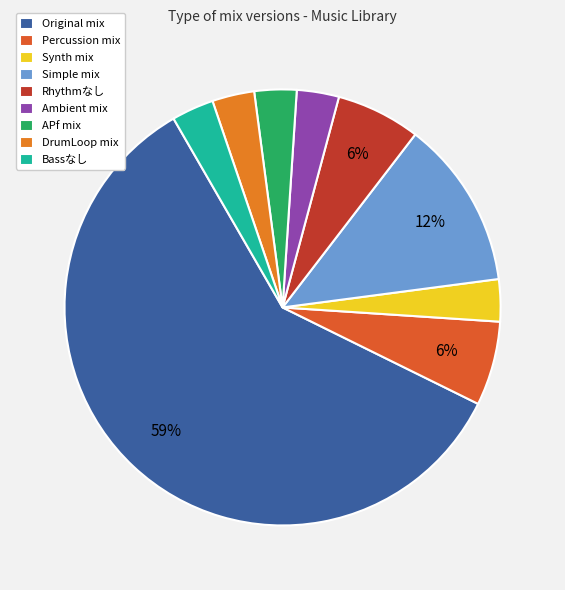

True or false: Synth mix accounts for 13% of the total.

False